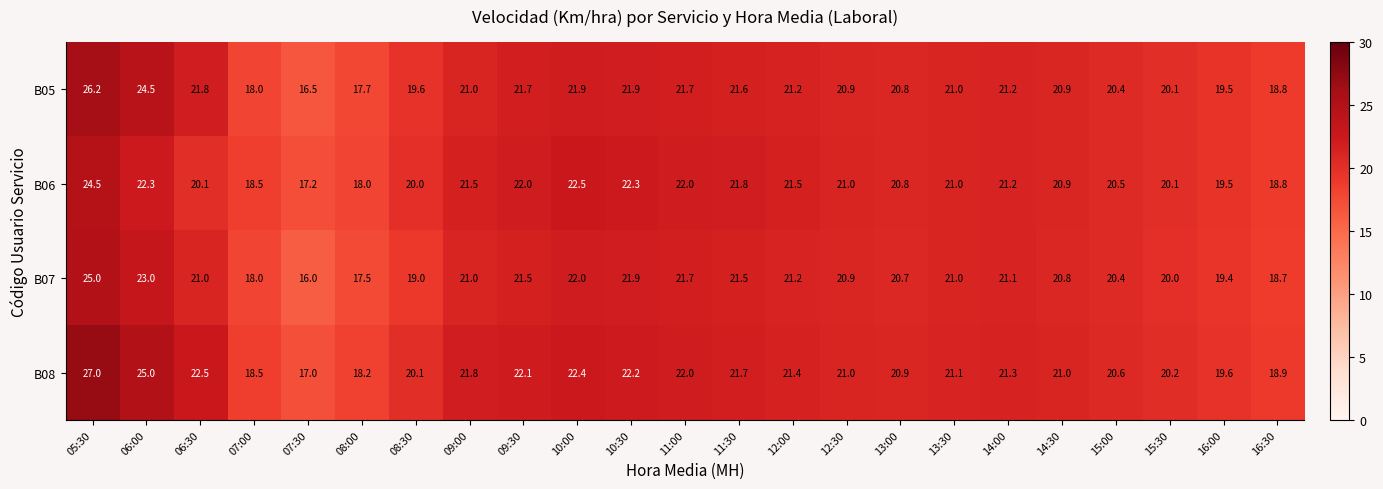

How many categories are shown in the chart?

23